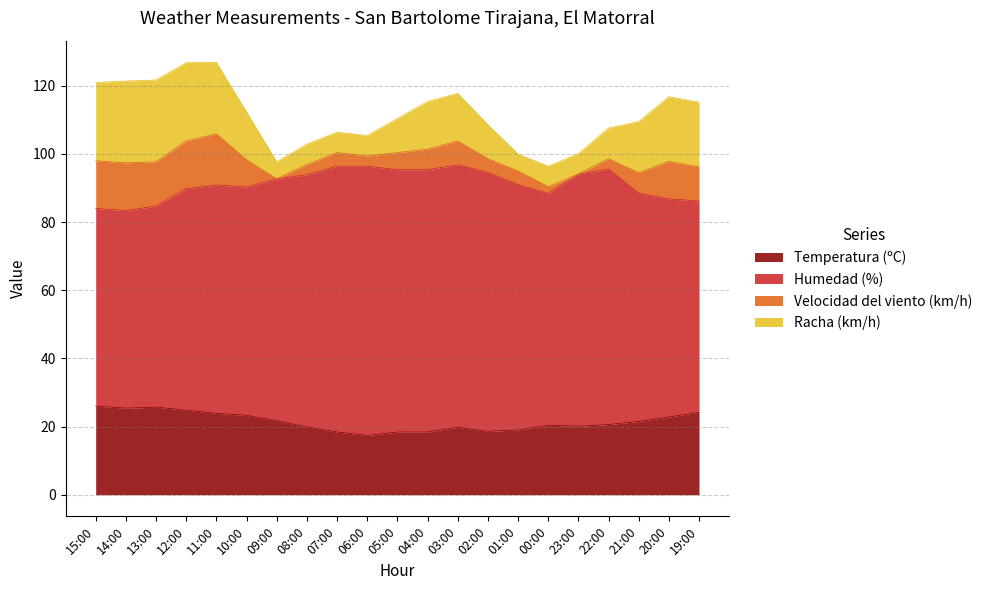

The Velocidad del viento (km/h) series shows 1.6 at 01:00. True or false?

False